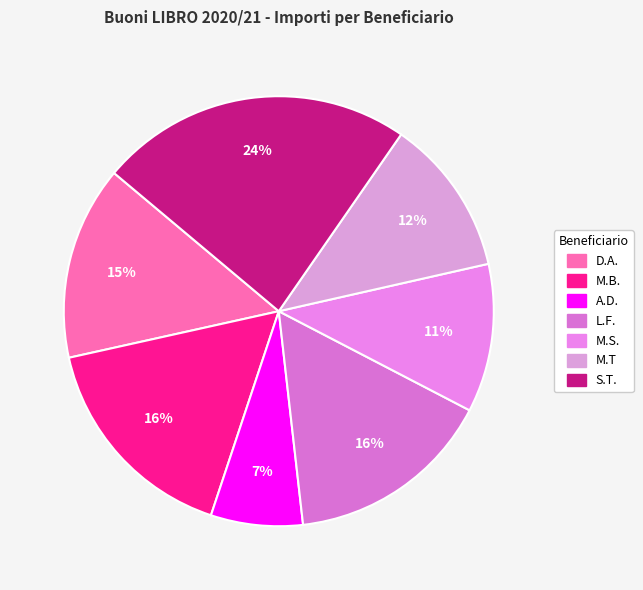

Is there a majority slice in this chart?

No